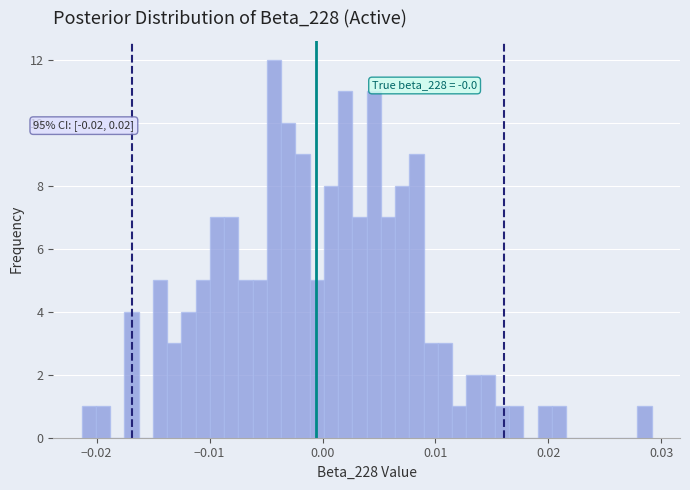

Around what value on the x-axis is the tallest bar? Give the approximate position of its centre, as read against the axis.

-0.004